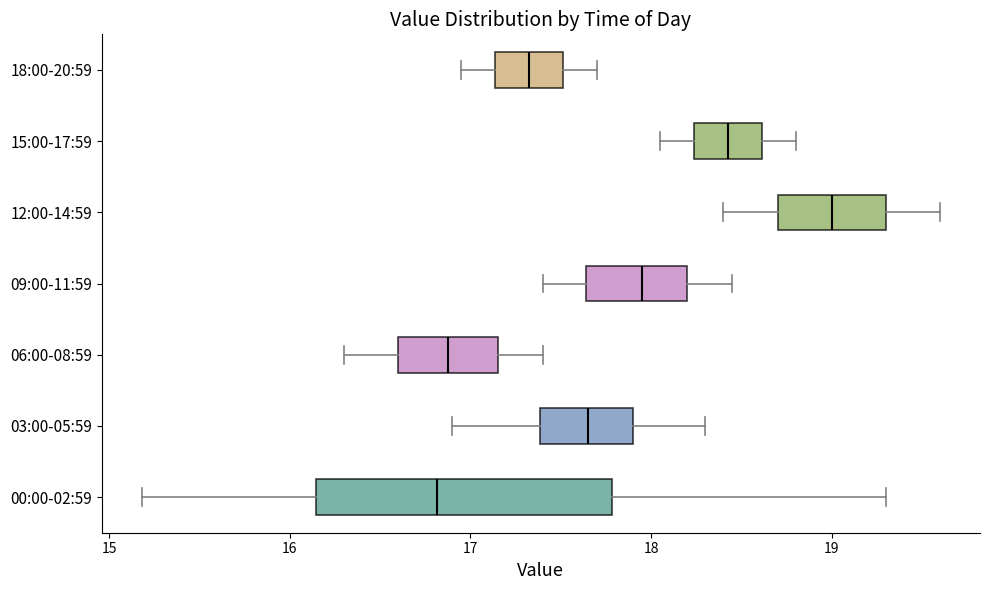

Reading bottom to top, read every box against the x-axis: the position of its median line, the range the box covers, and the ends of its whiskers. The values are not printed on the chart, so give them approximately, as read against the axis.

00:00-02:59: median 16.8, box 16.1 to 17.8, whiskers 15.2 to 19.3
03:00-05:59: median 17.7, box 17.4 to 17.9, whiskers 16.9 to 18.3
06:00-08:59: median 16.9, box 16.6 to 17.2, whiskers 16.3 to 17.4
09:00-11:59: median 18.0, box 17.6 to 18.2, whiskers 17.4 to 18.5
12:00-14:59: median 19.0, box 18.7 to 19.3, whiskers 18.4 to 19.6
15:00-17:59: median 18.4, box 18.2 to 18.6, whiskers 18.1 to 18.8
18:00-20:59: median 17.3, box 17.1 to 17.5, whiskers 17.0 to 17.7